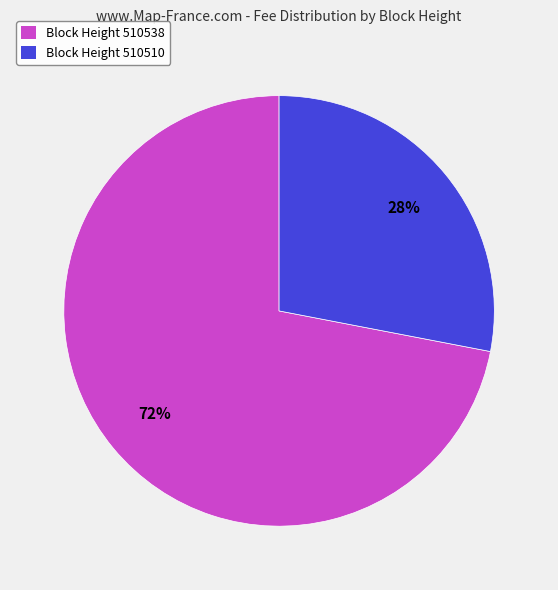

Rank the categories by value from highest to lowest.

Block Height 510538, Block Height 510510